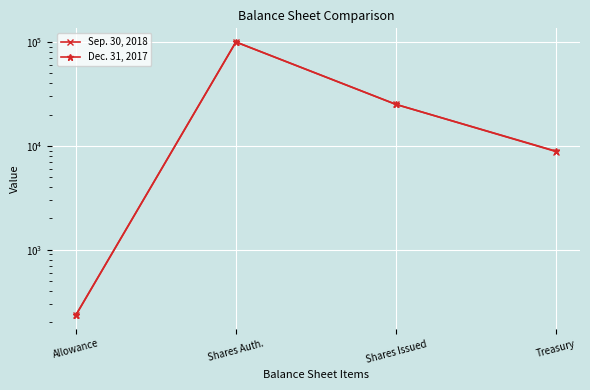

Between Shares Issued and Allowance, which is larger?

Shares Issued